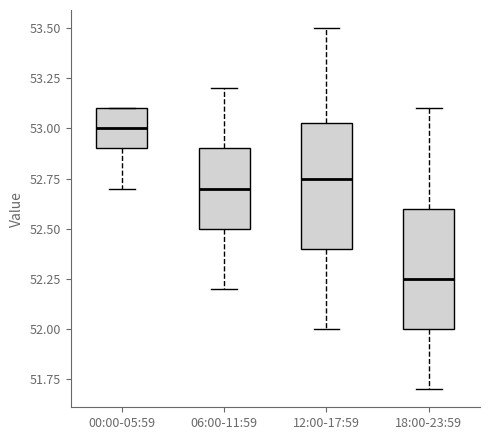

Reading left to right, transcribe this box plot: for each box, give where its median line is, the range the box spans, and where its two whiskers end, as read against the y-axis. The values are not printed on the chart, so give them approximately, as read against the axis.

00:00-05:59: median 53.00, box 52.90 to 53.10, whiskers 52.70 to 53.10
06:00-11:59: median 52.70, box 52.50 to 52.90, whiskers 52.20 to 53.20
12:00-17:59: median 52.75, box 52.40 to 53.05, whiskers 52.00 to 53.50
18:00-23:59: median 52.25, box 52.00 to 52.60, whiskers 51.70 to 53.10